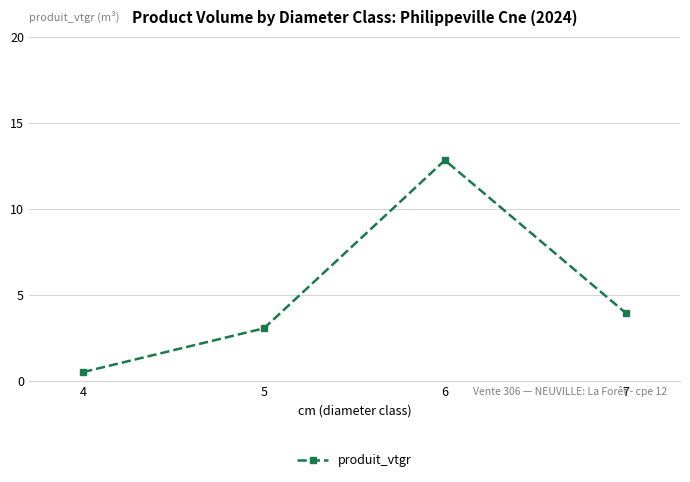

What is the sum of the values at 4 and 6?

13.3